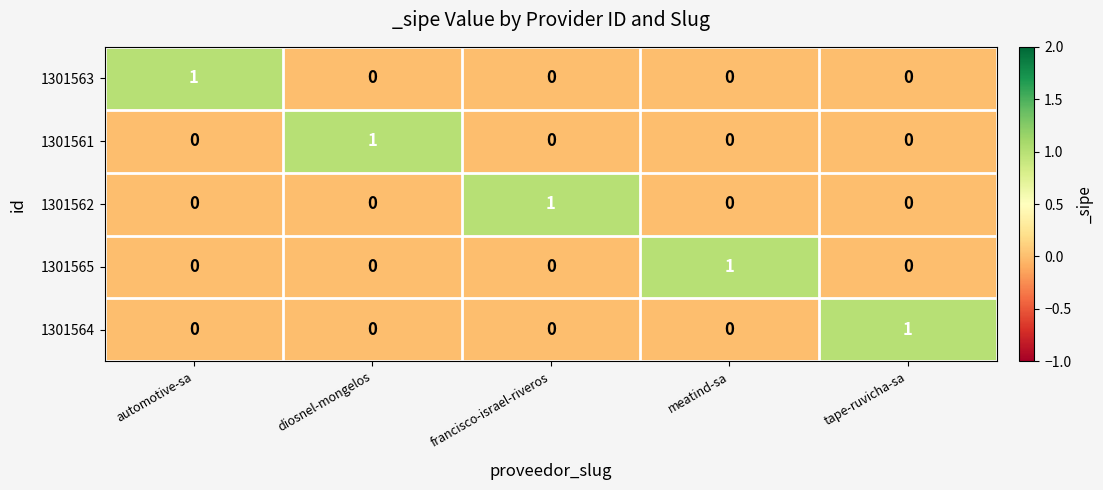

Count the number of categories in the chart.

5